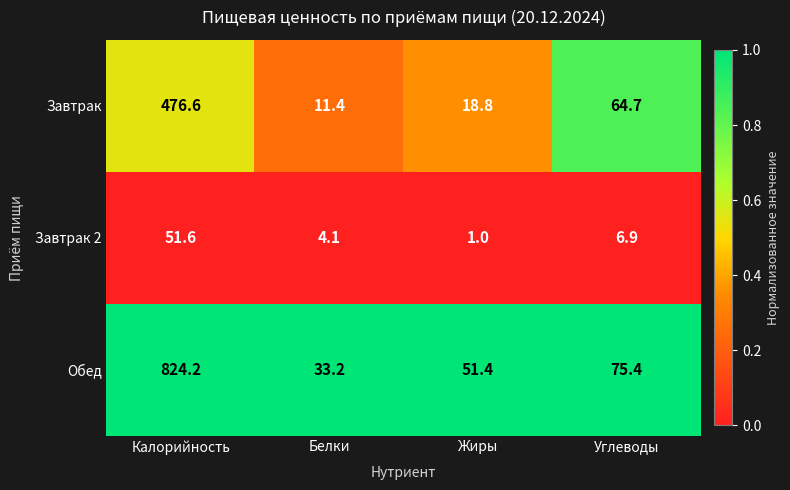

What is the smallest value displayed?

1.0